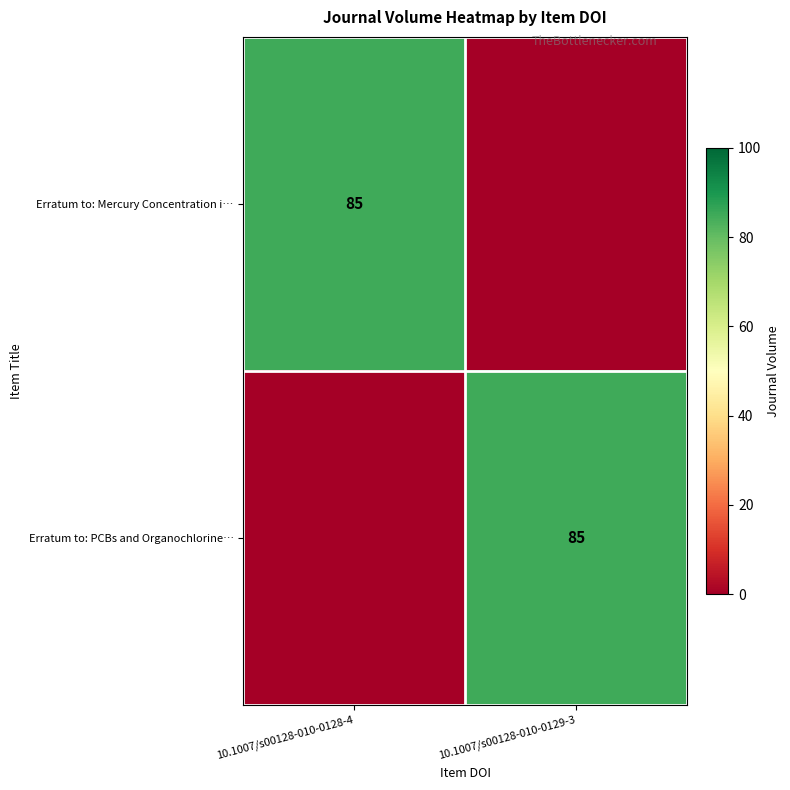

The Erratum to: PCBs and Organochlorine… series shows 31 at 10.1007/s00128-010-0129-3. True or false?

False